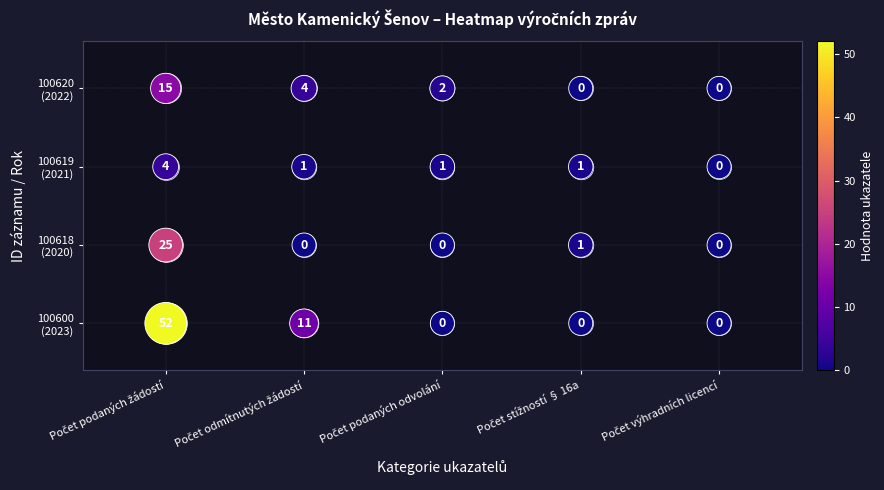

How many data points does each series have?

5